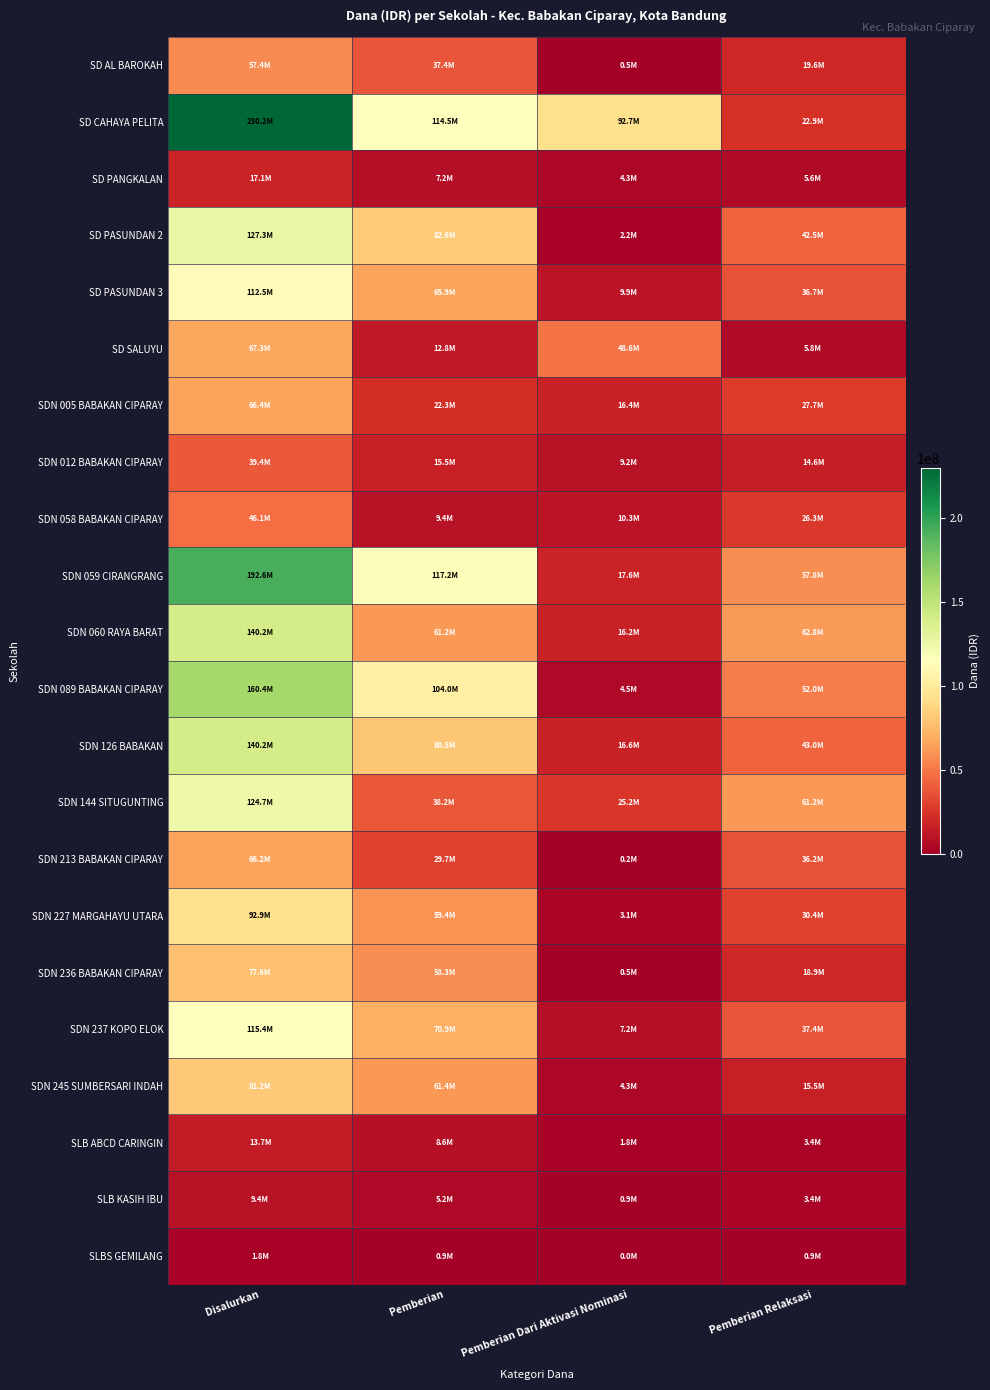

How many distinct data groups are displayed?

22